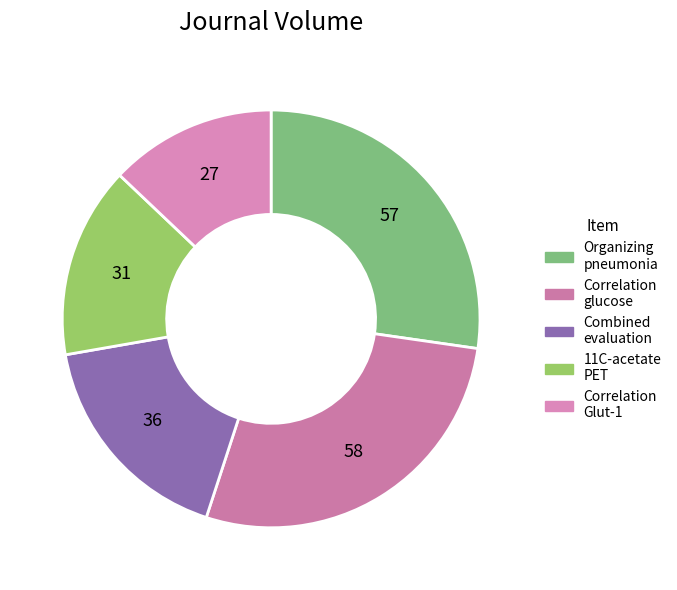

Count the number of slices in the pie.

5